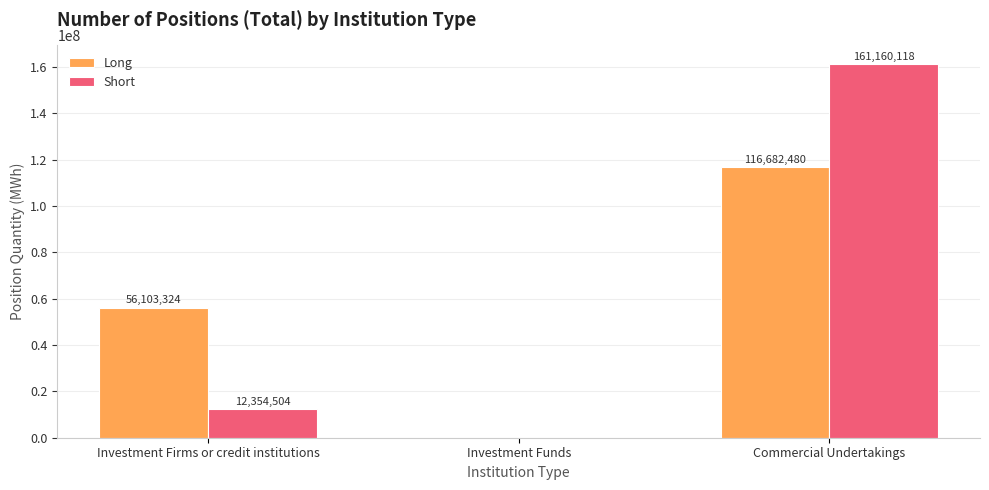

Which series has the largest total across all categories?

Short